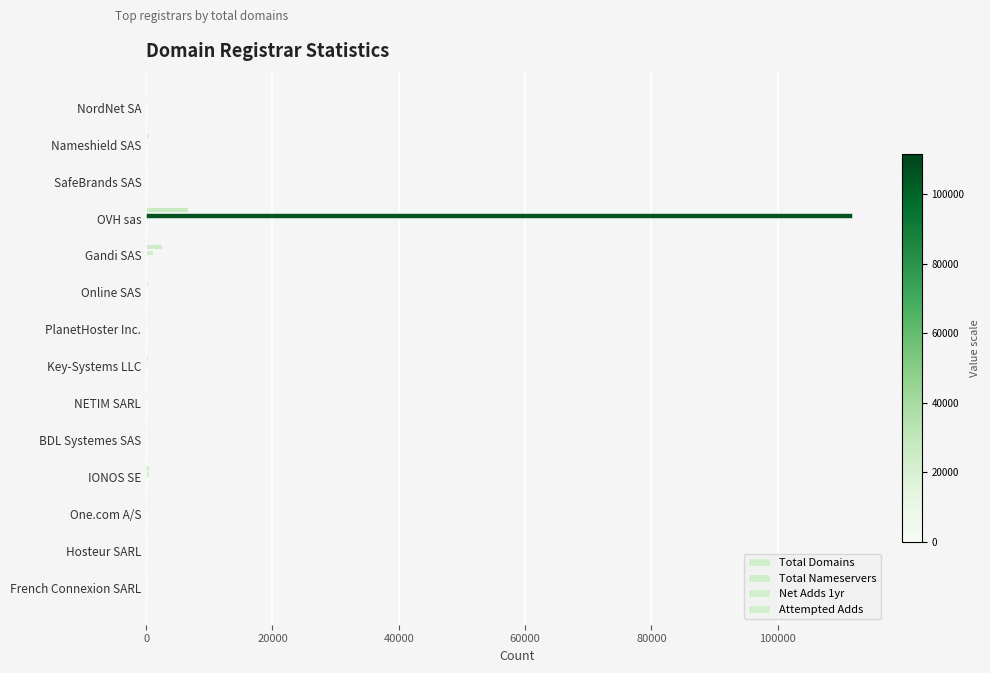

At how many categories does at least one series exceed 93952?

1